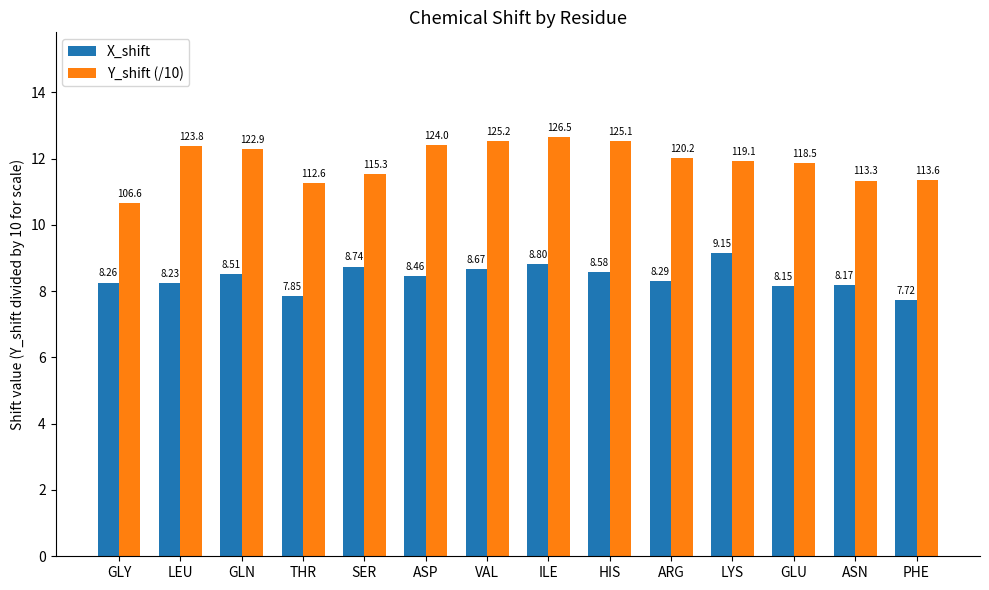

What position from the right is PHE?

1